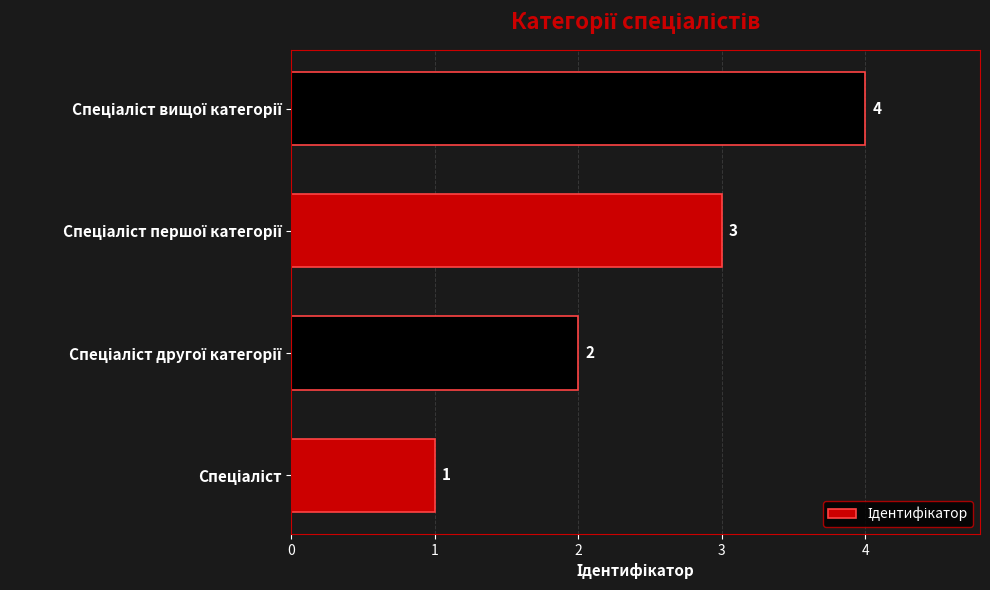

What is the greatest value displayed?

4